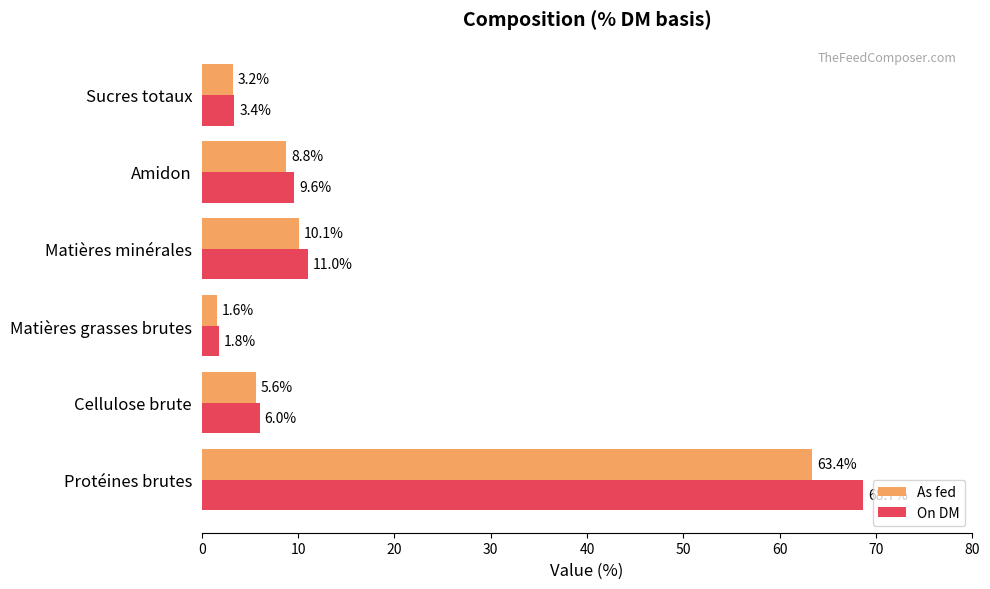

What are all the series names shown in the legend?

As fed, On DM